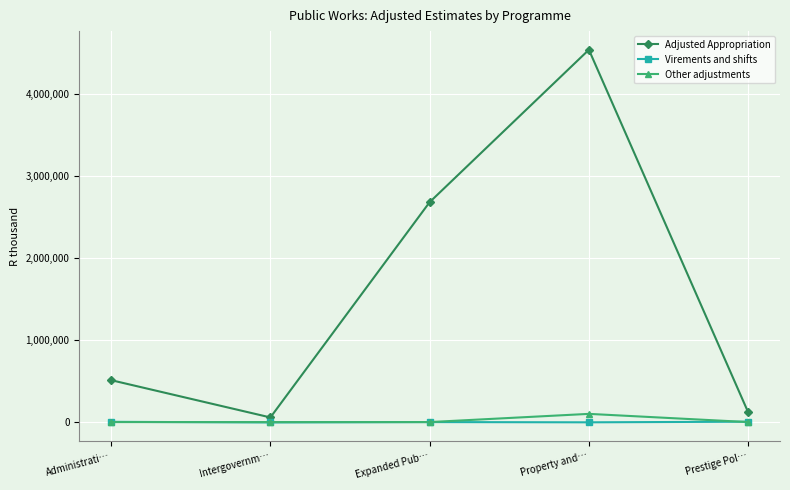

What is the total value across all series at Administrati…?

514013